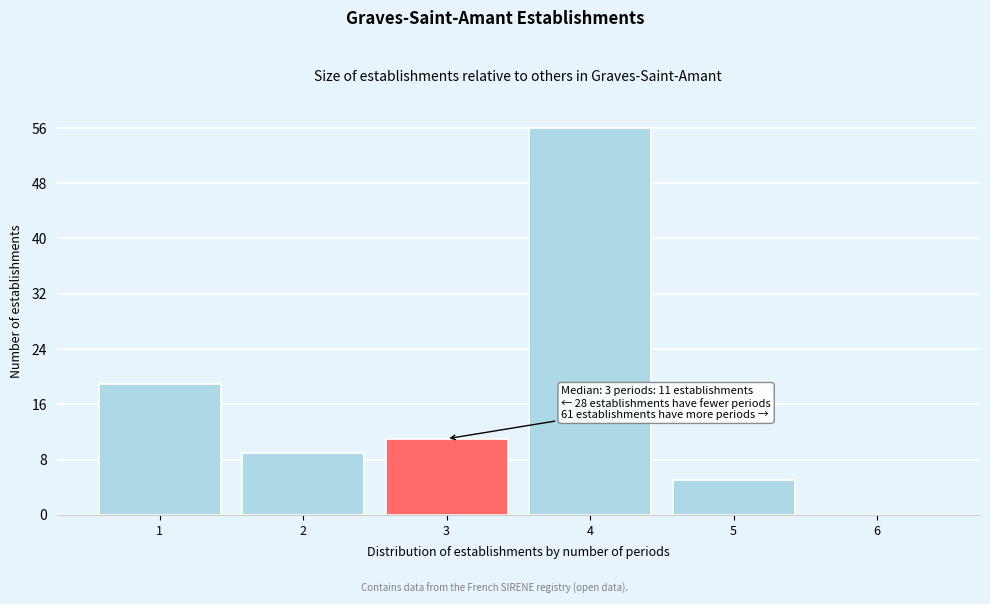

Reading left to right, extract all data points from this chart.

1=19	2=9	3=11	4=56	5=5	6=0